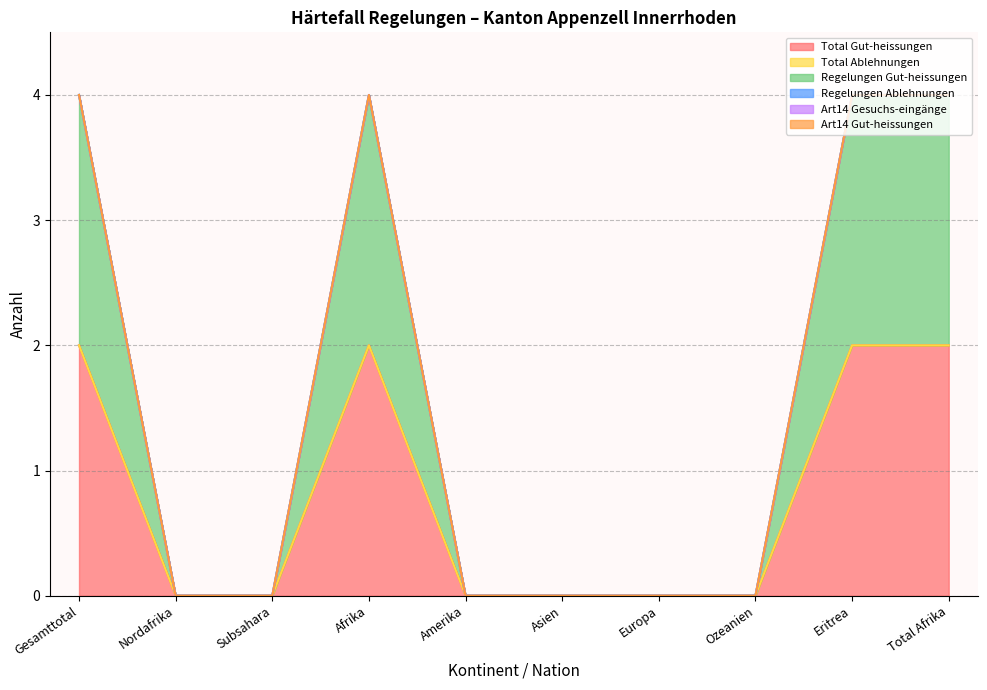

Is the value of Total Ablehnungen at Gesamttotal greater than the value of Art14 Gesuchs-eingänge at Asien?

No